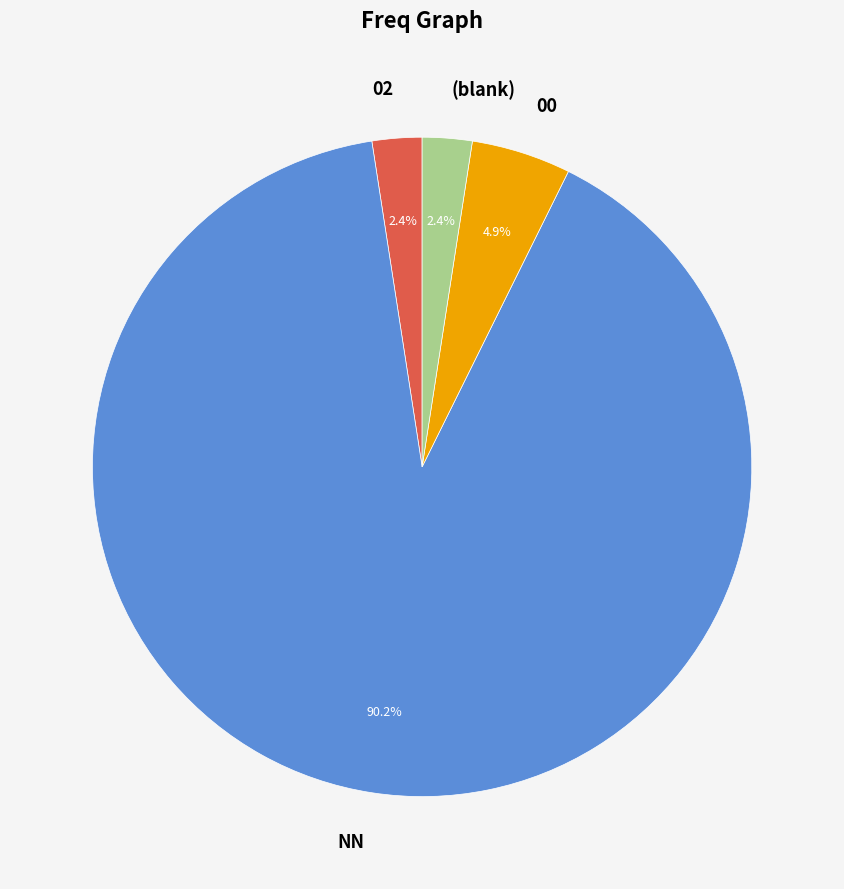

Between NN and (blank), which is larger?

NN